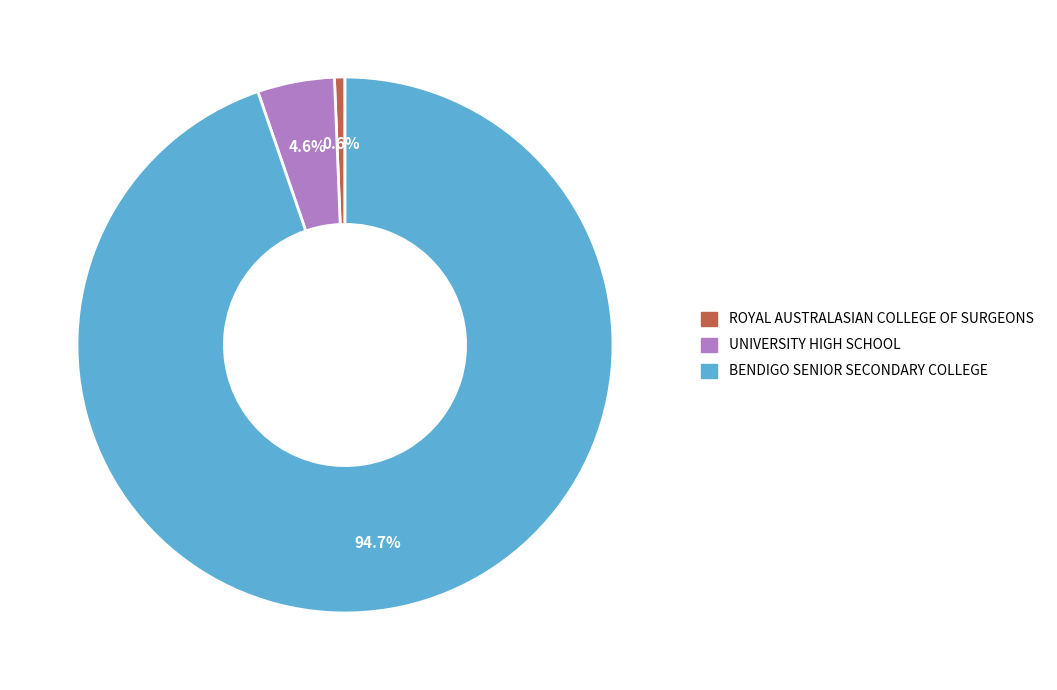

Combined, do ROYAL AUSTRALASIAN COLLEGE OF SURGEONS and UNIVERSITY HIGH SCHOOL account for over 50%?

No